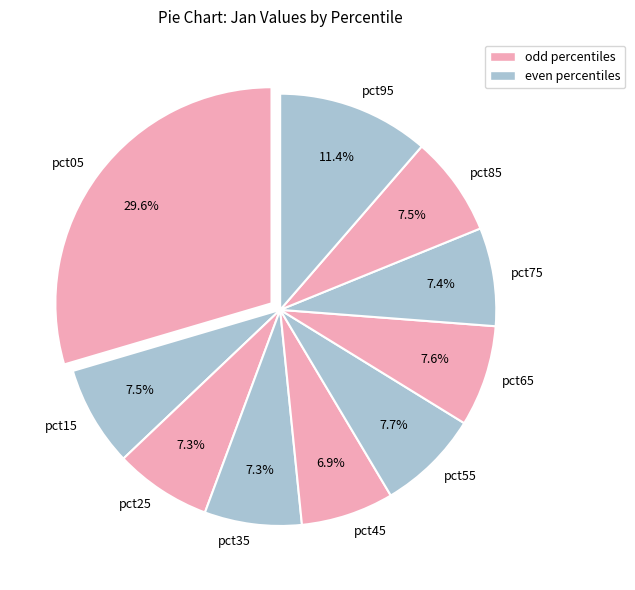

Is there any slice that represents more than half of the pie?

No